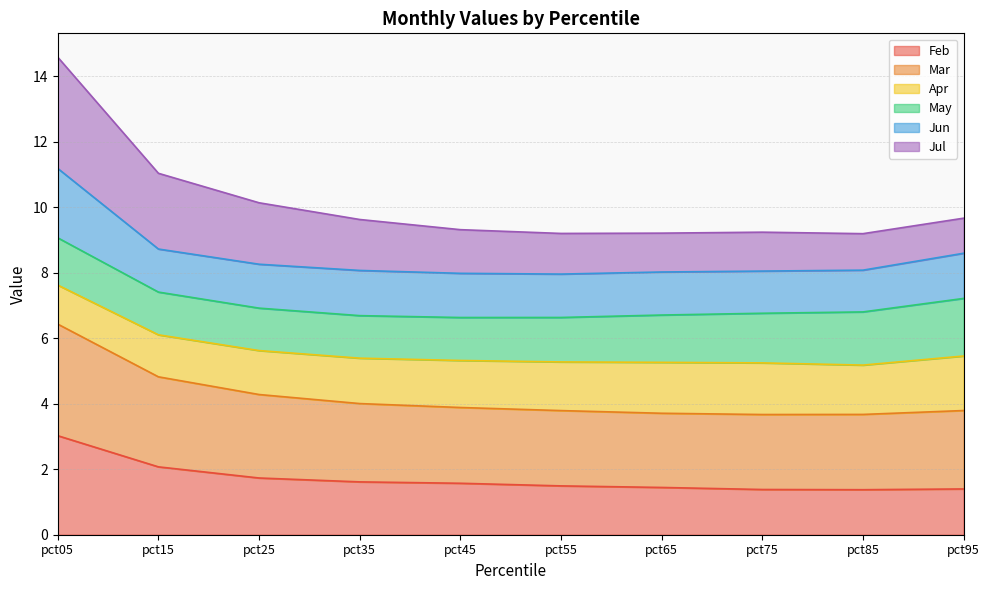

True or false: Feb and Jul intersect in this chart.

False